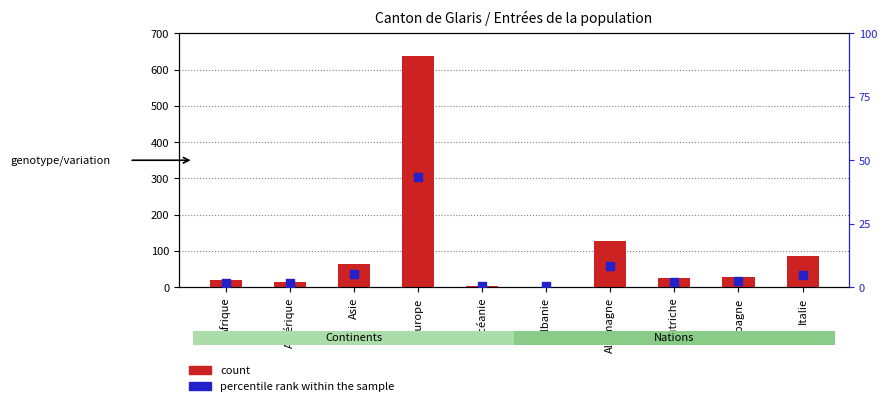

Which series has the largest Y range (max minus min)?

count